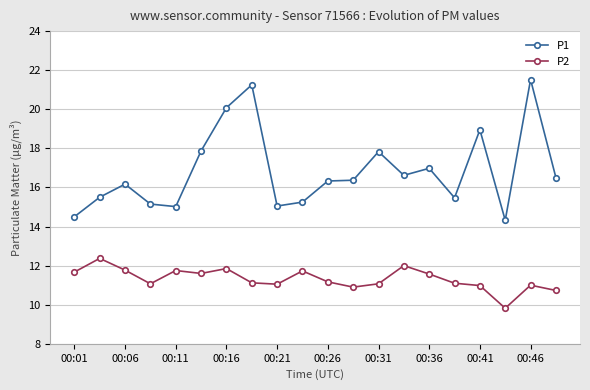

Rank the series by their maximum value, from lowest to highest.

P2, P1